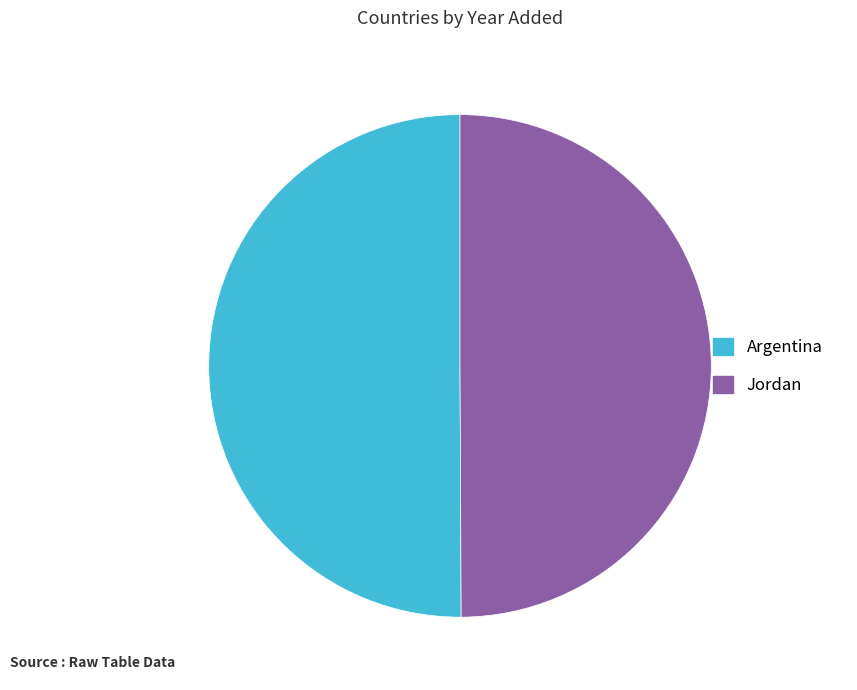

Combined, do Argentina and Jordan account for over 50%?

Yes